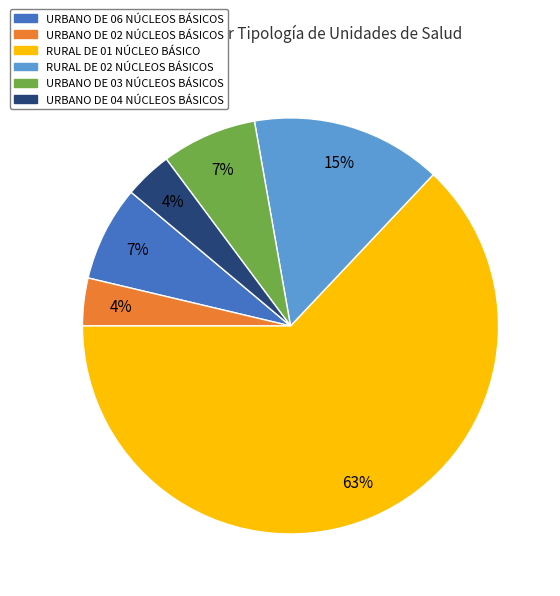

Count the number of slices in the pie.

6